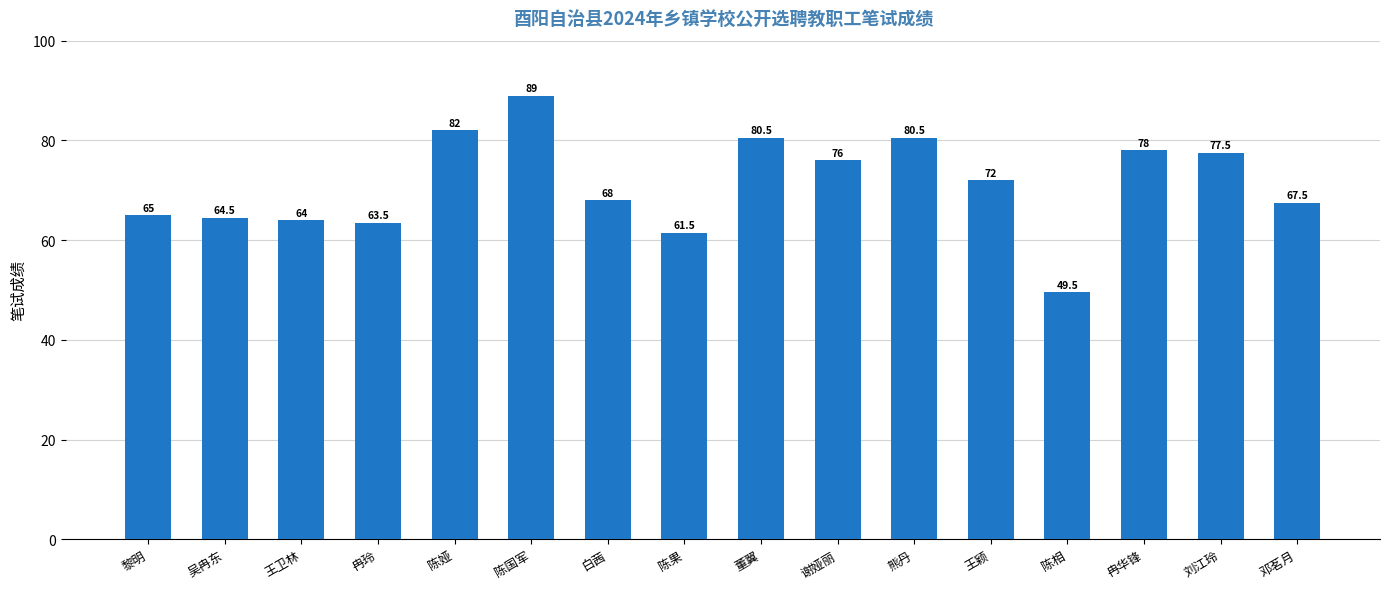

What is the minimum value shown in the chart?

49.5